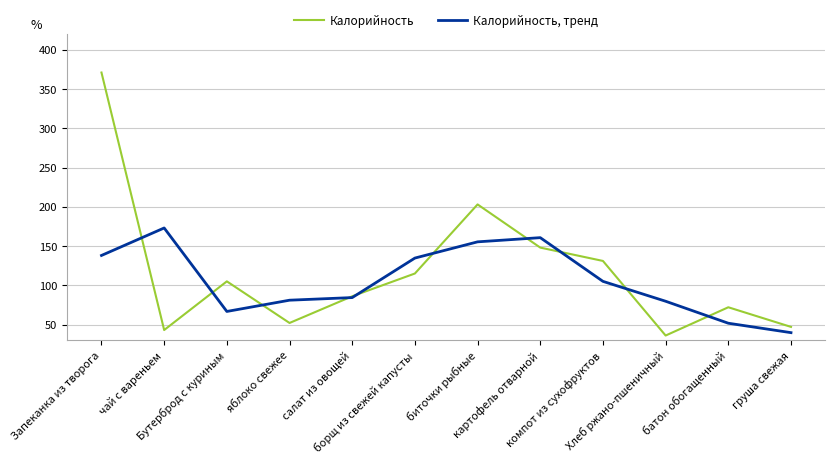

Rank the series by their maximum value, from lowest to highest.

Калорийность, тренд, Калорийность